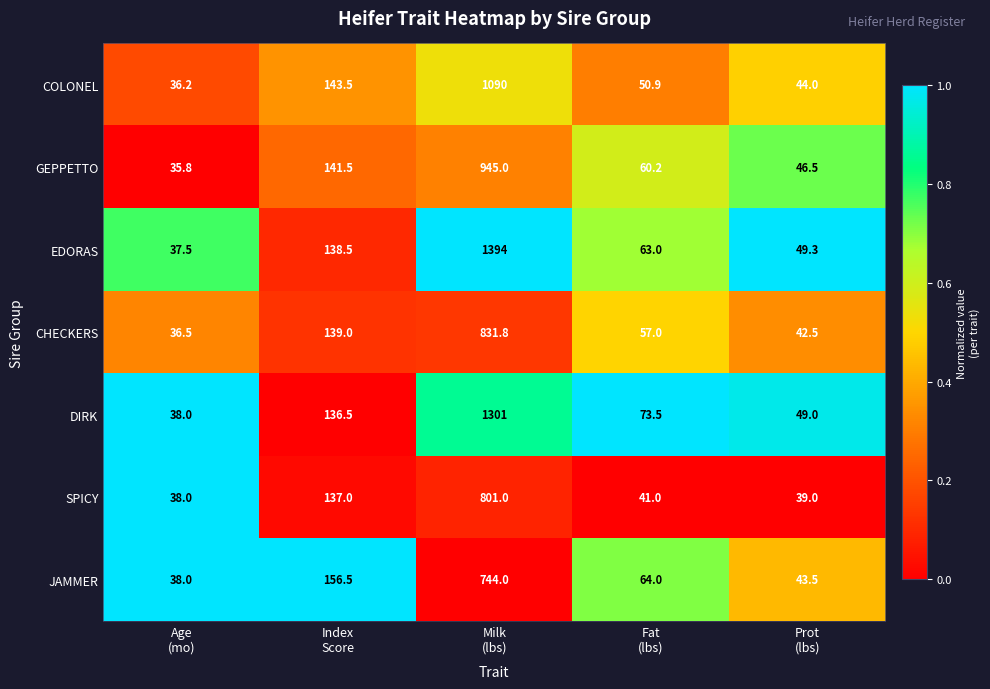

Which series has the largest range (max minus min)?

EDORAS